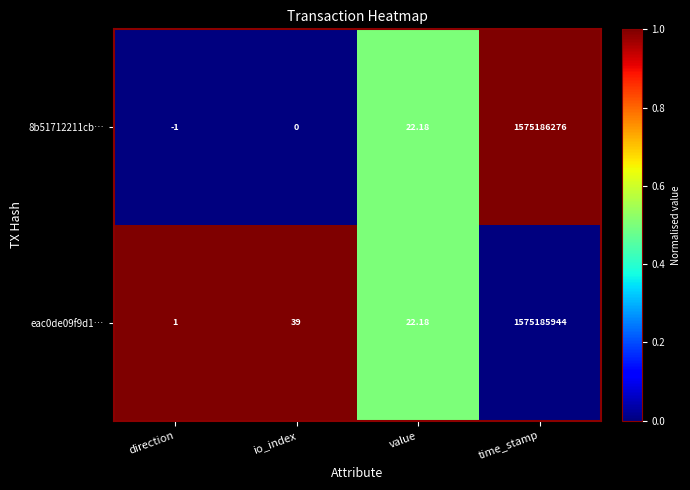

Which category has the highest value in the eac0de09f9d1… series?

time_stamp